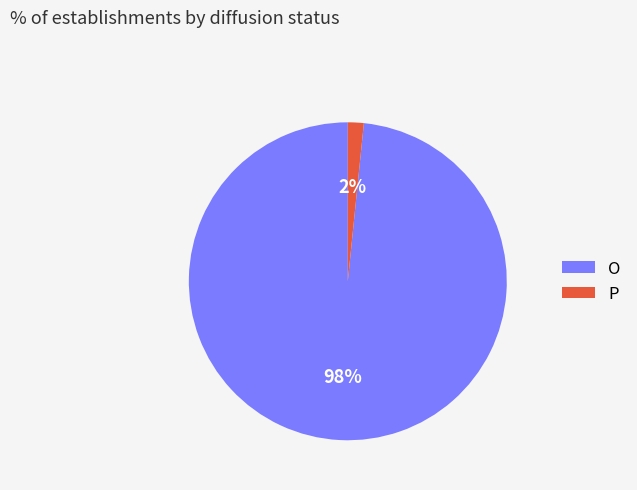

Rank the categories by value from highest to lowest.

O, P